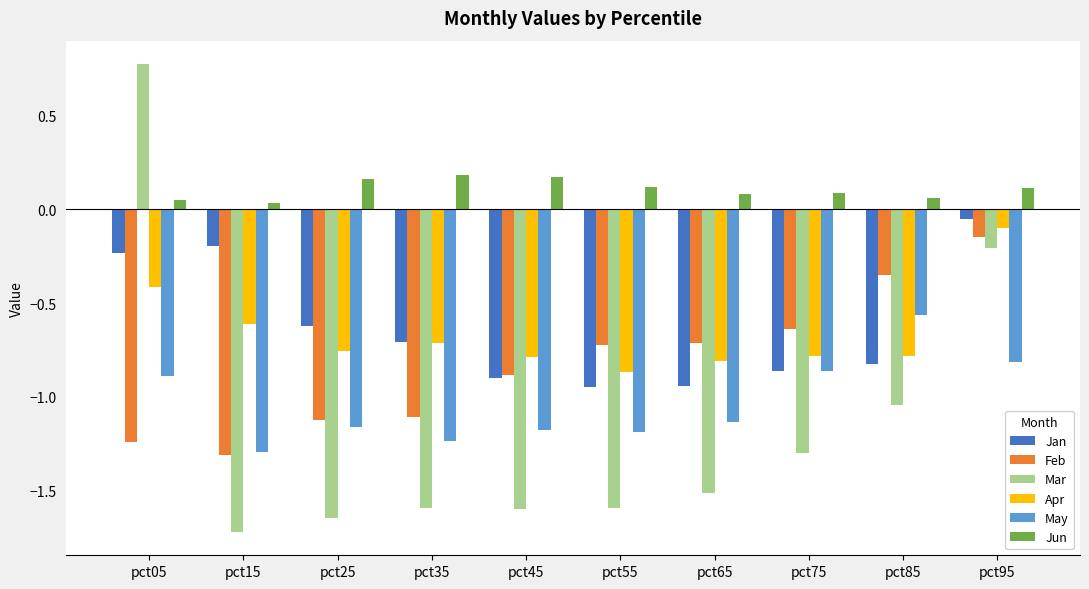

How many Jun values are between 0 and 1?

10